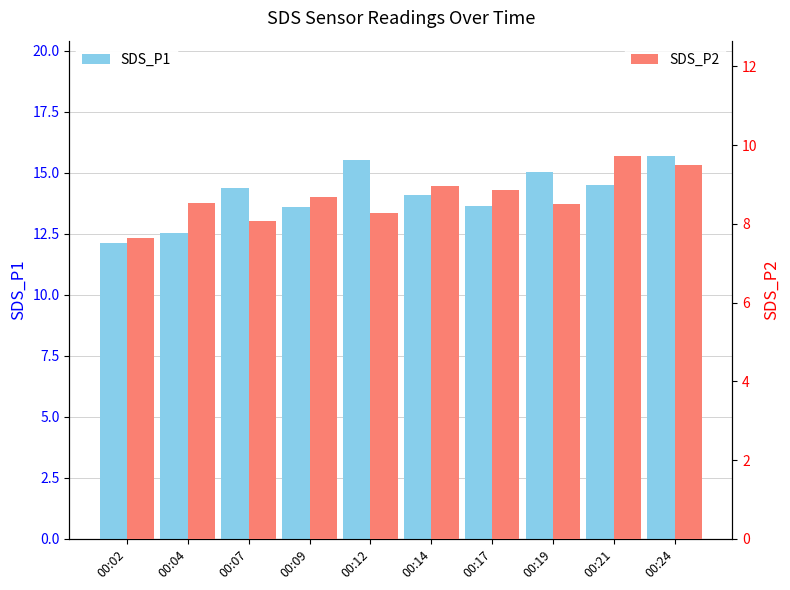

How many categories are shown in the chart?

10